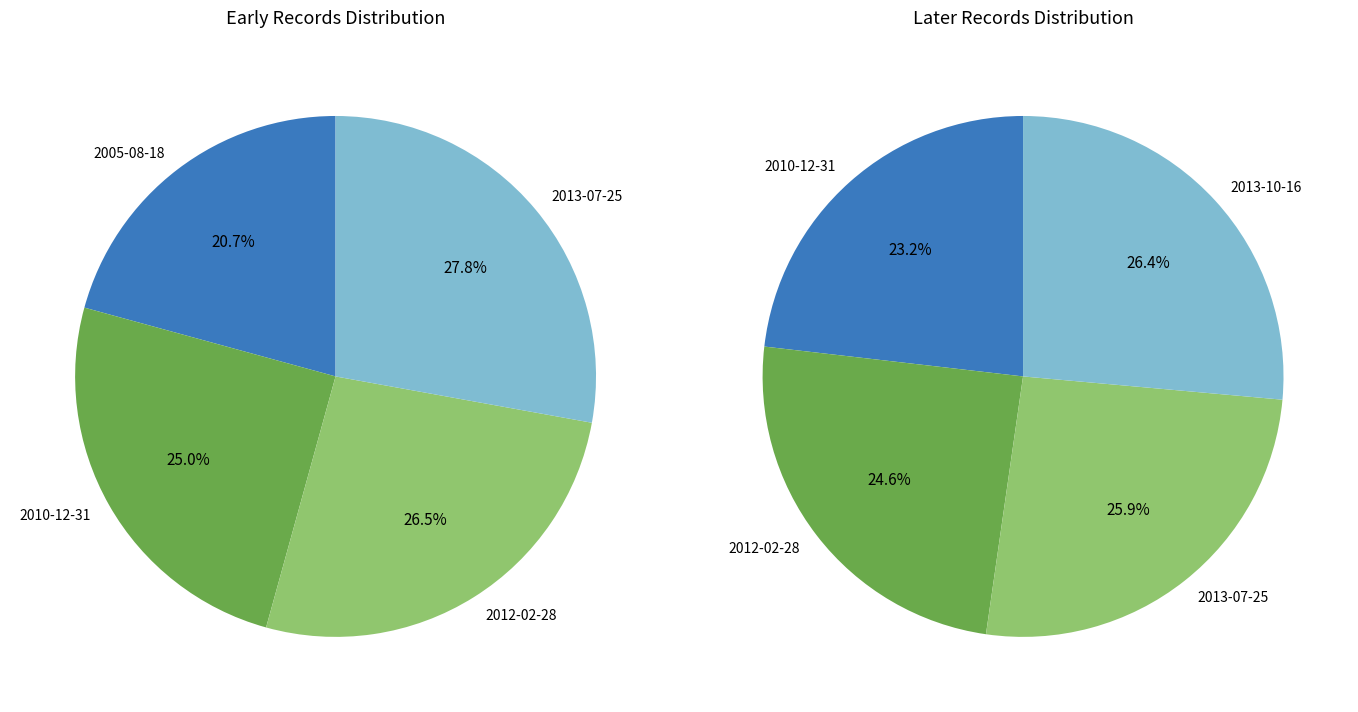

Do 2010-12-31 and 2012-02-28 together represent more than half of the pie?

No